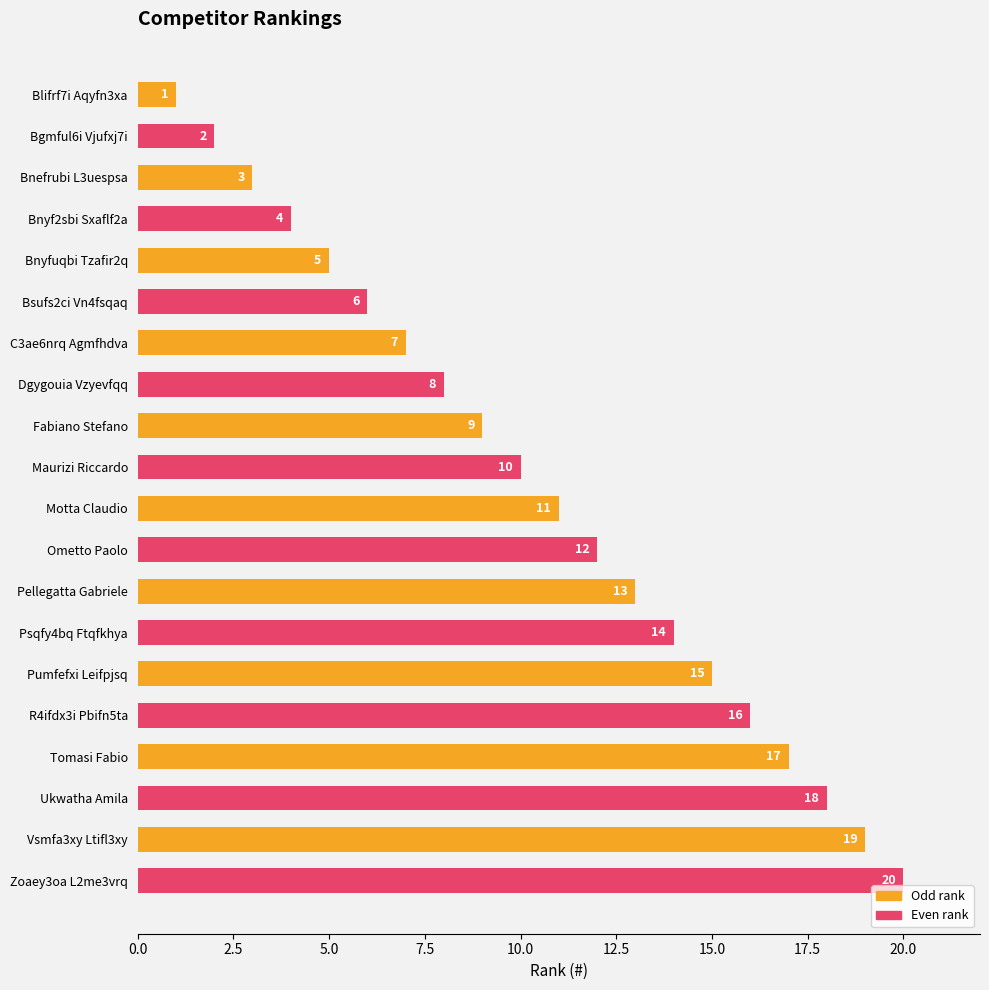

Is the value of Even rank at Pumfefxi Leifpjsq greater than the value of Odd rank at Pumfefxi Leifpjsq?

Yes